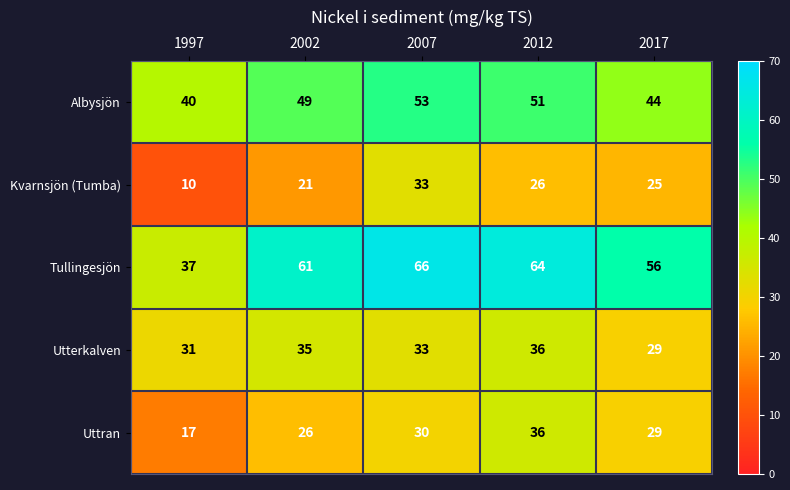

List the labels in order of Albysjön value, smallest first.

1997, 2017, 2002, 2012, 2007